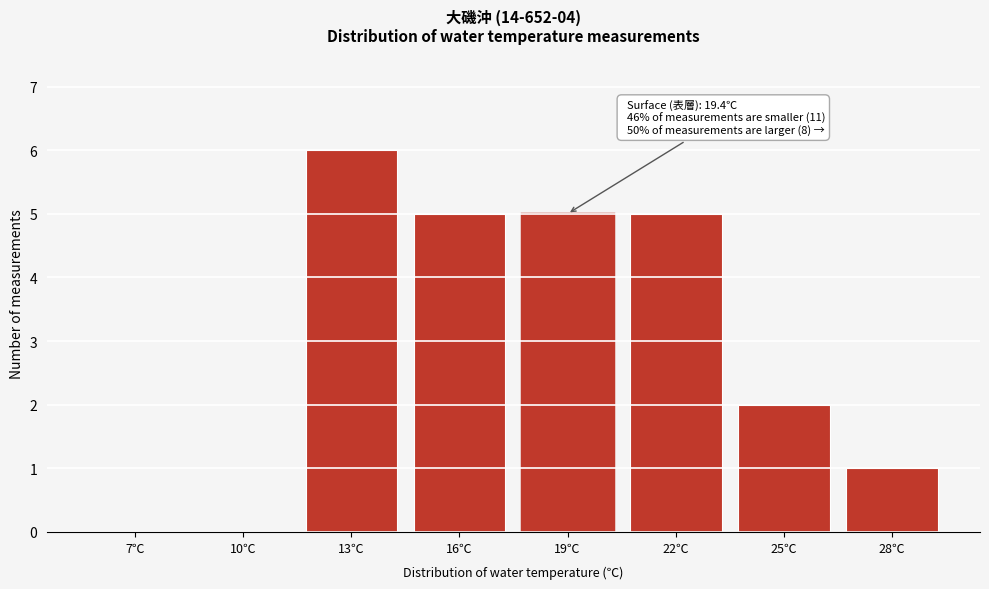

Reading left to right, what are all the values shown in this chart?

7℃=0	10℃=0	13℃=6	16℃=5	19℃=5	22℃=5	25℃=2	28℃=1